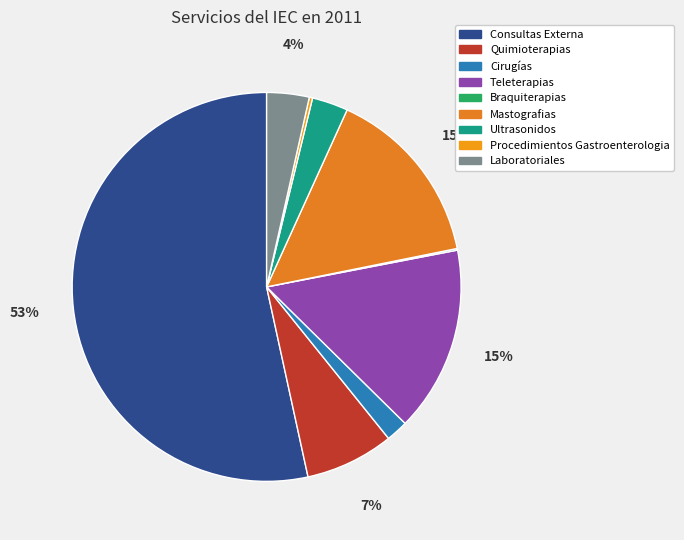

Is the sum of Procedimientos Gastroenterologia and Mastografias greater than half?

No